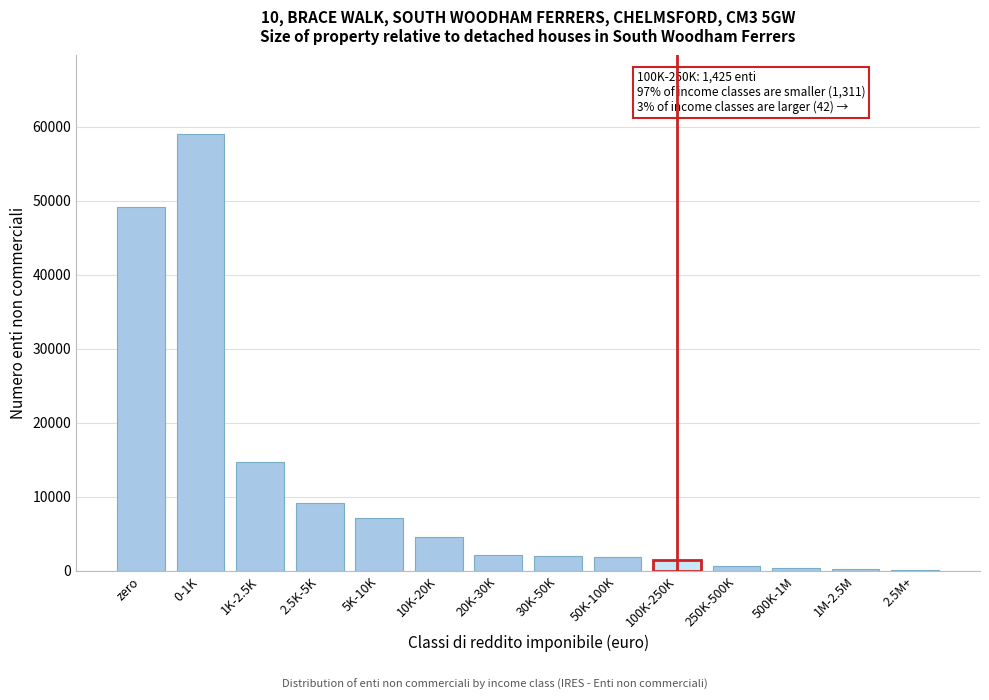

Which label corresponds to the largest value in the chart?

0-1K